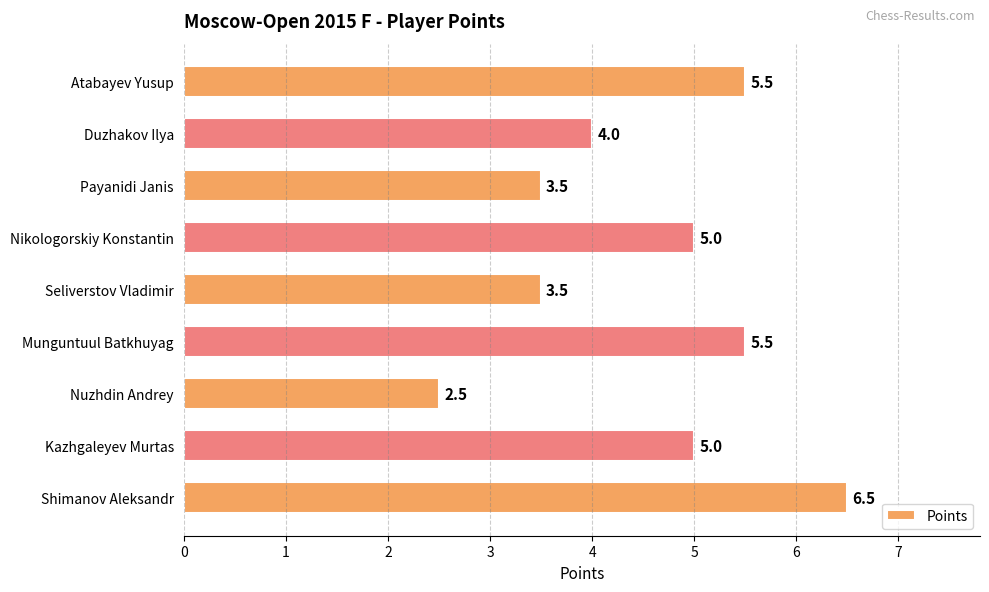

What is the difference between the maximum and minimum values?

4.0